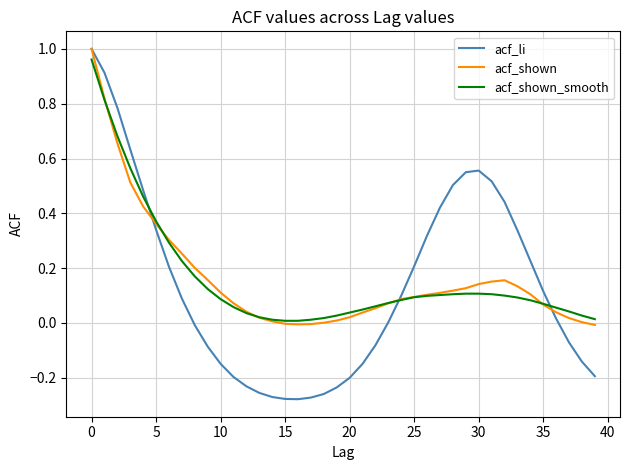

True or false: acf_shown has more than 0 interior local peaks.

True